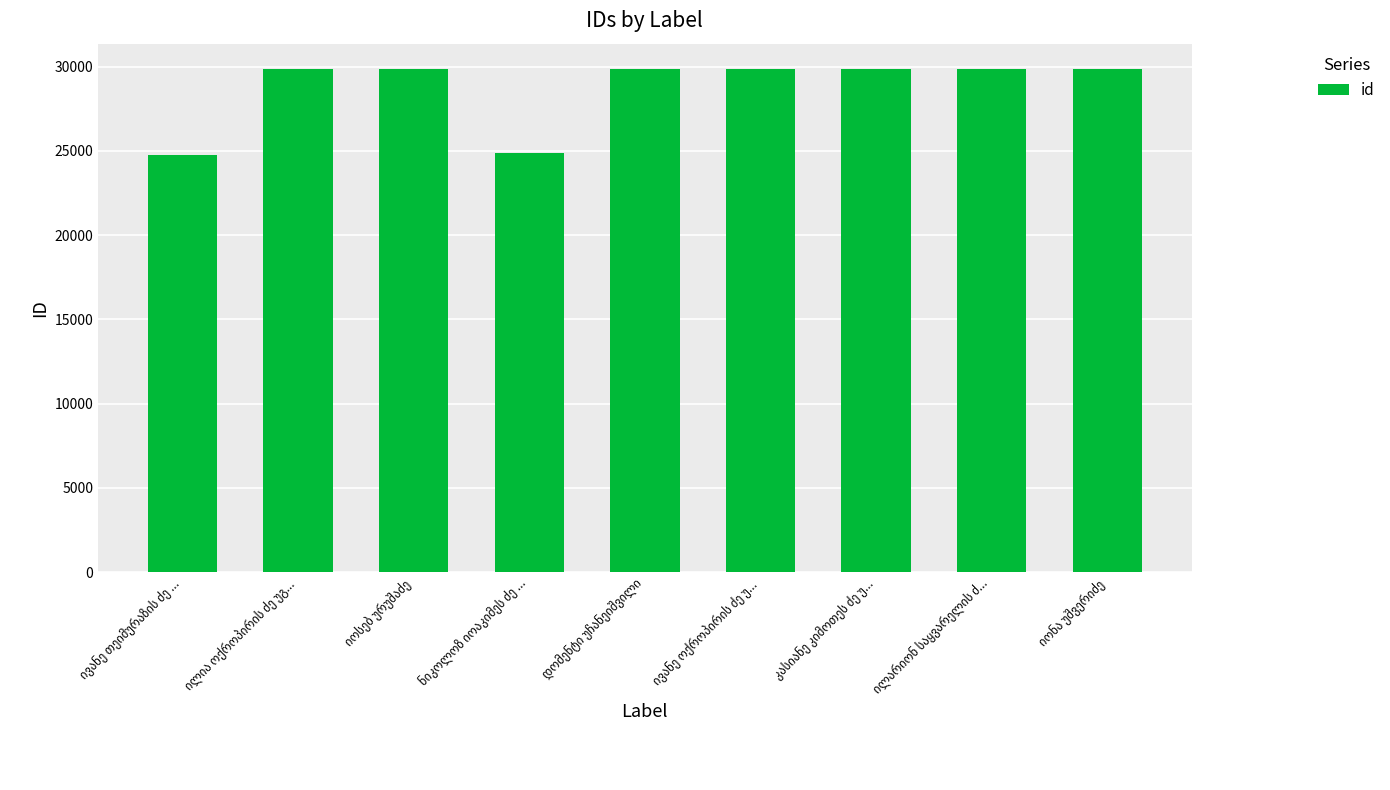

What is the maximum value shown in the chart?

29871